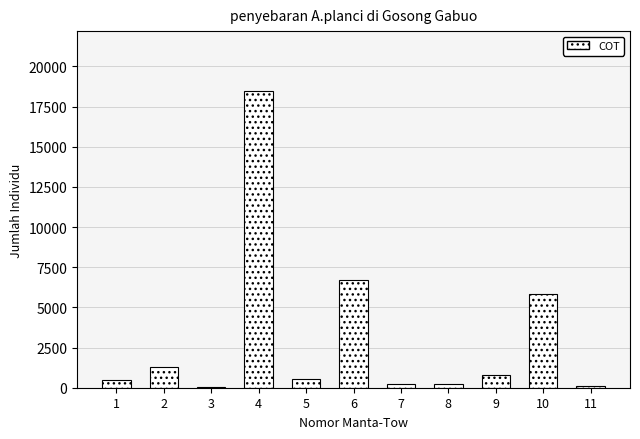

What is the greatest value displayed?

18494